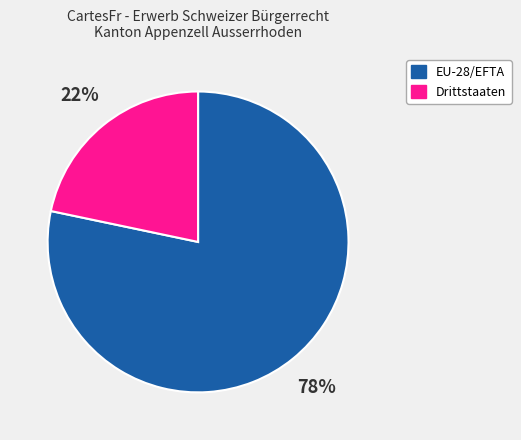

What is the smallest slice in the pie chart?

Drittstaaten